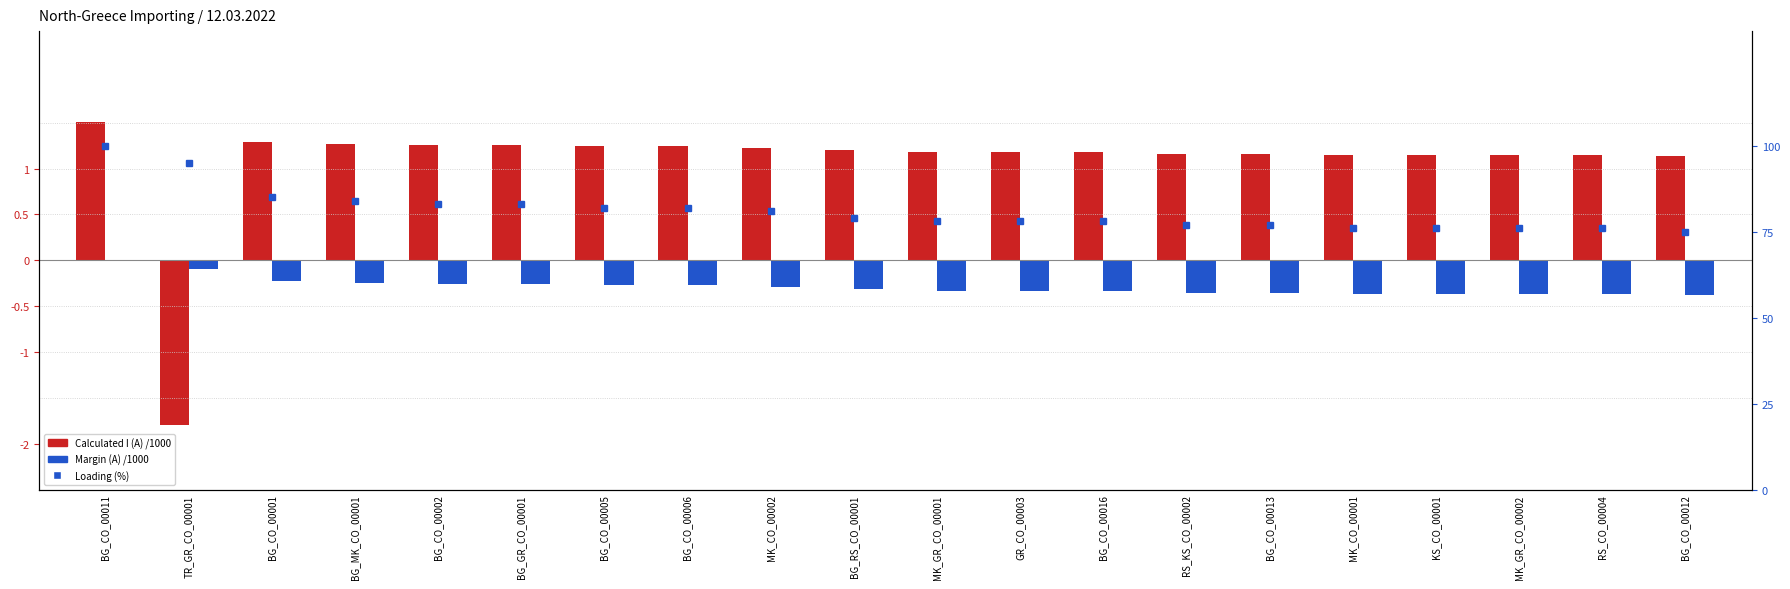

What is the difference between the second highest and second lowest values in the Loading (%) series?

19.0